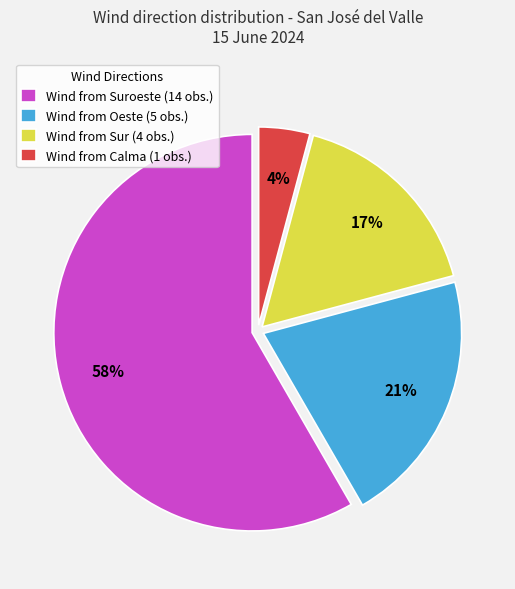

Which slice is the smallest?

Wind from Calma (1 obs.)